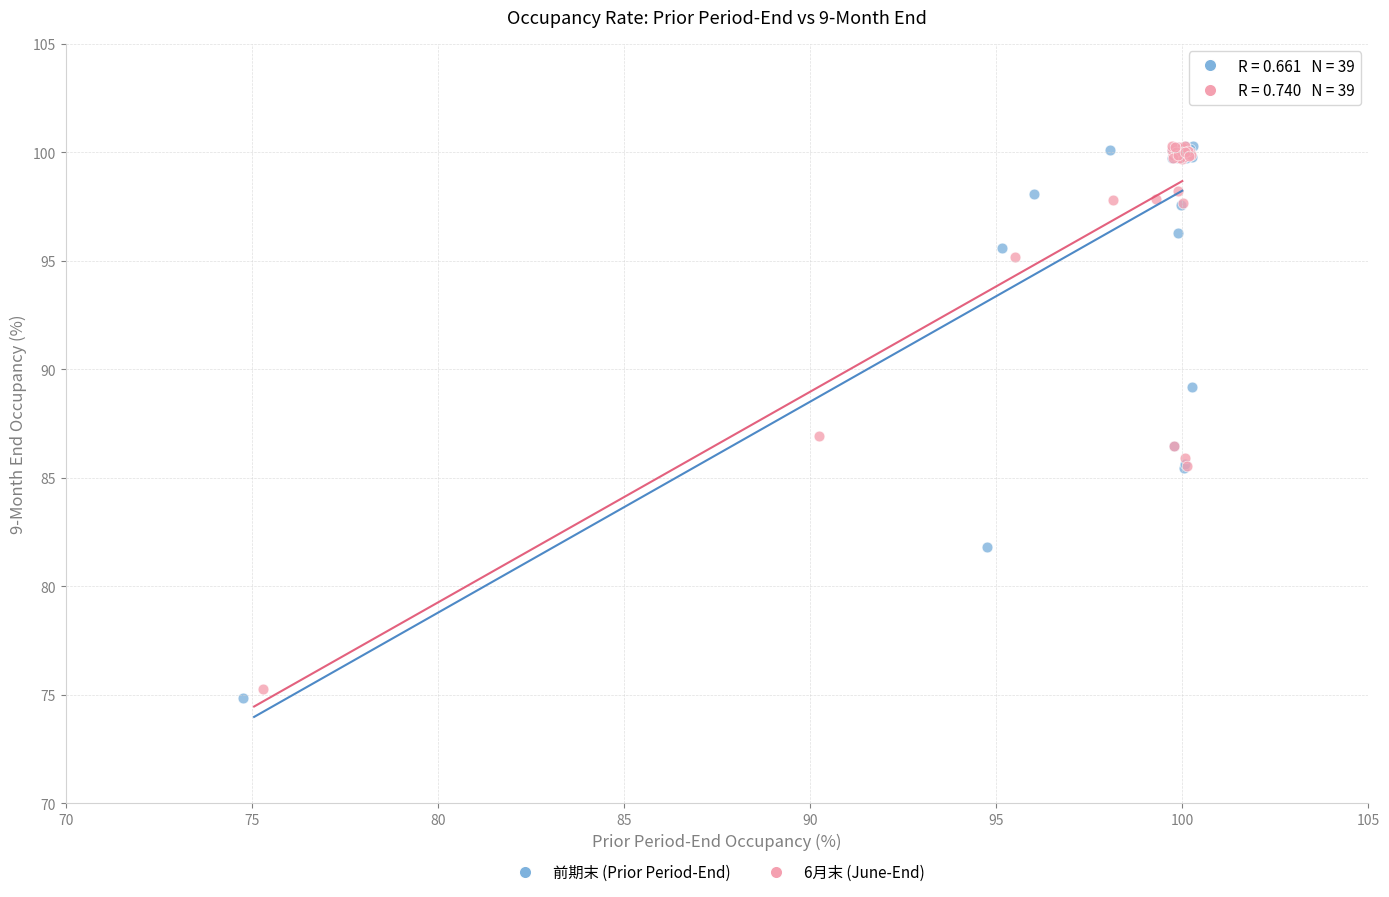

Which series has the largest Y range (max minus min)?

前期末 (Prior Period-End)